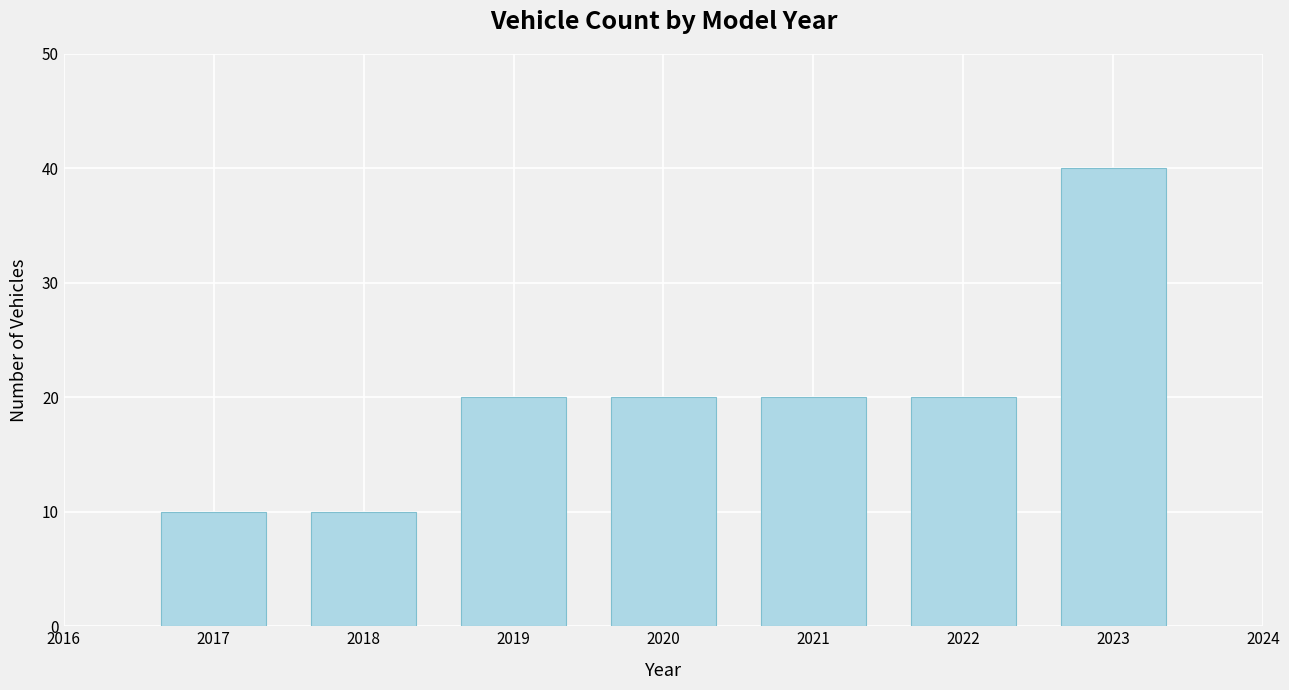

Reading right to left, transcribe all the data shown in this chart.

40	20	20	20	20	10	10